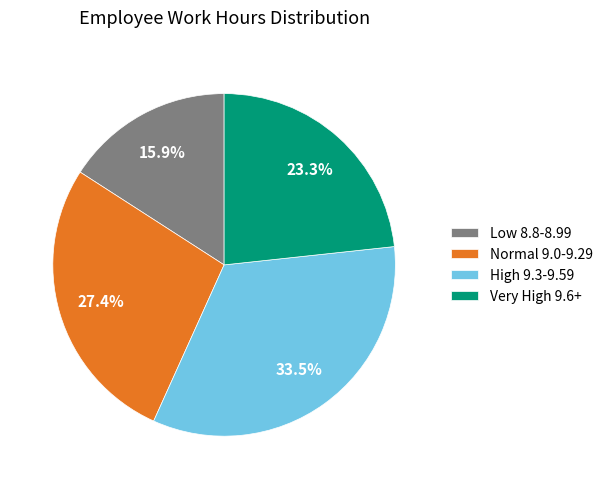

Rank the categories by value from lowest to highest.

Low 8.8-8.99, Very High 9.6+, Normal 9.0-9.29, High 9.3-9.59